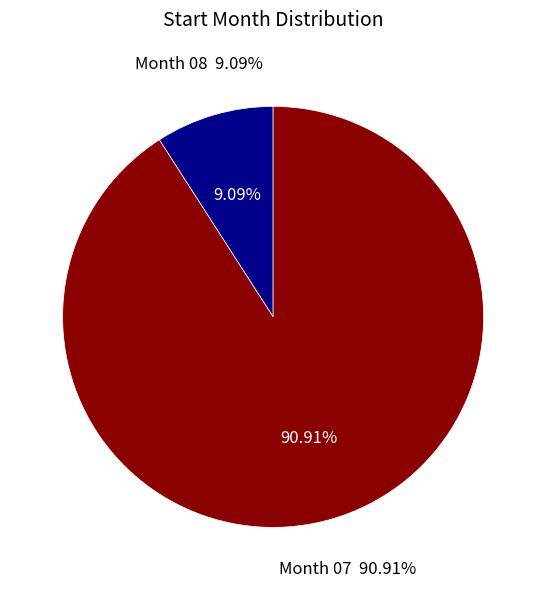

How many slices are in this pie chart?

2